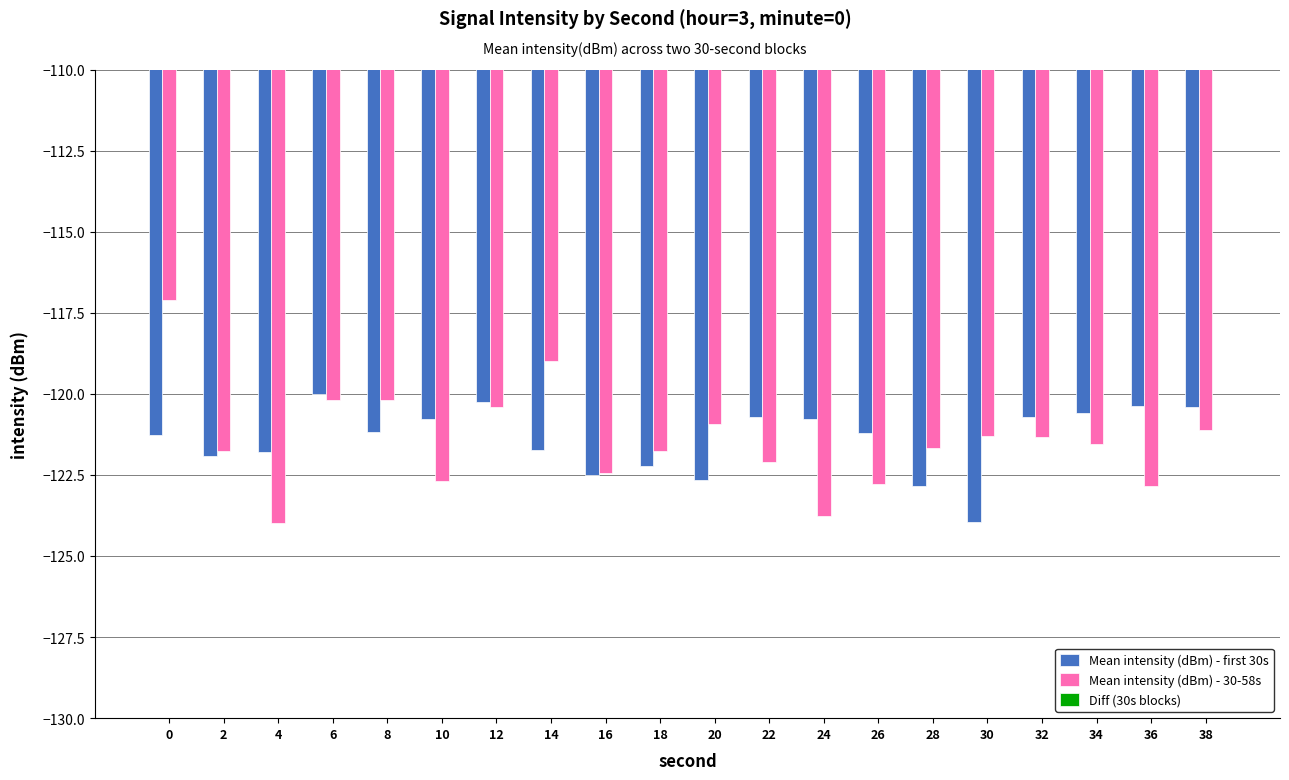

How many values in the Diff (30s blocks) series are below 1?

7